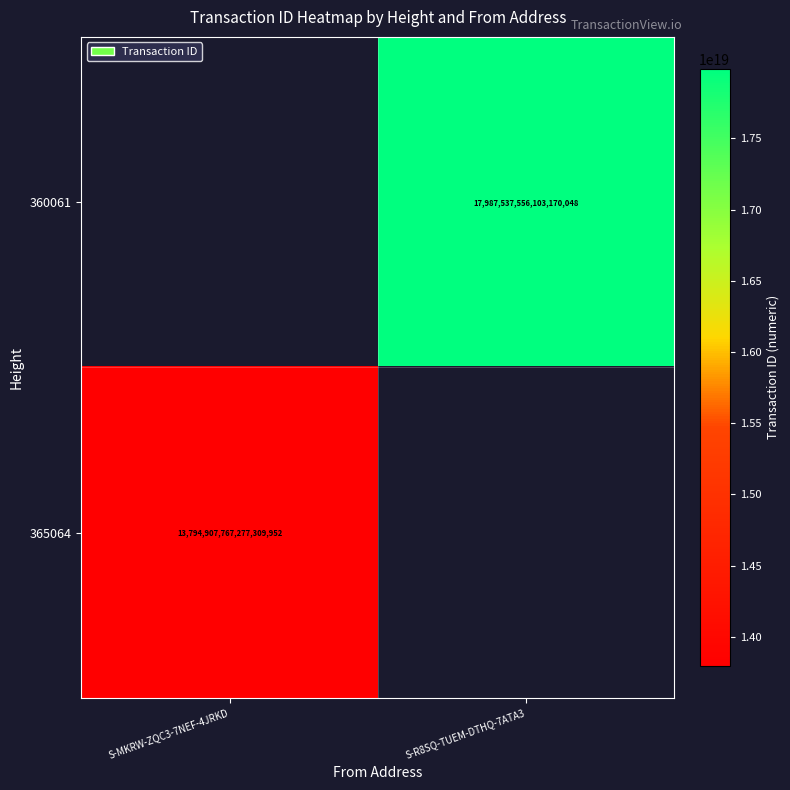

The value of 360061 at S-R8SQ-TUEM-DTHQ-7ATA3 is 25632411030600749056. True or false?

False